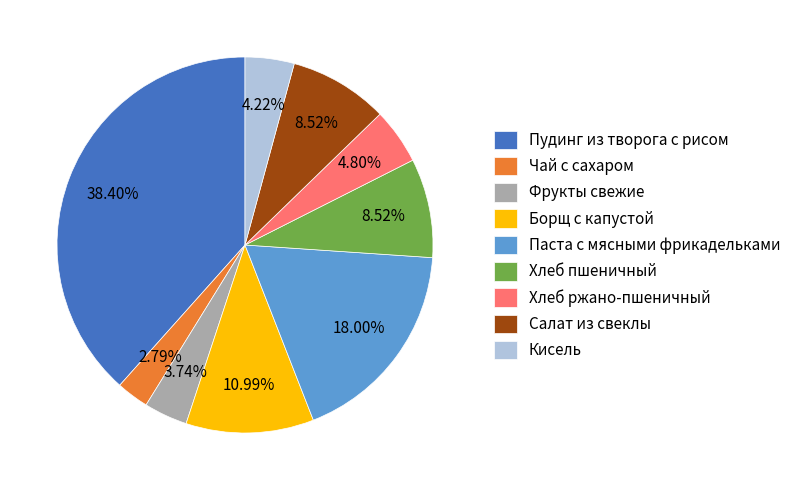

What percentage is the Кисель slice, to the nearest percent?

4%